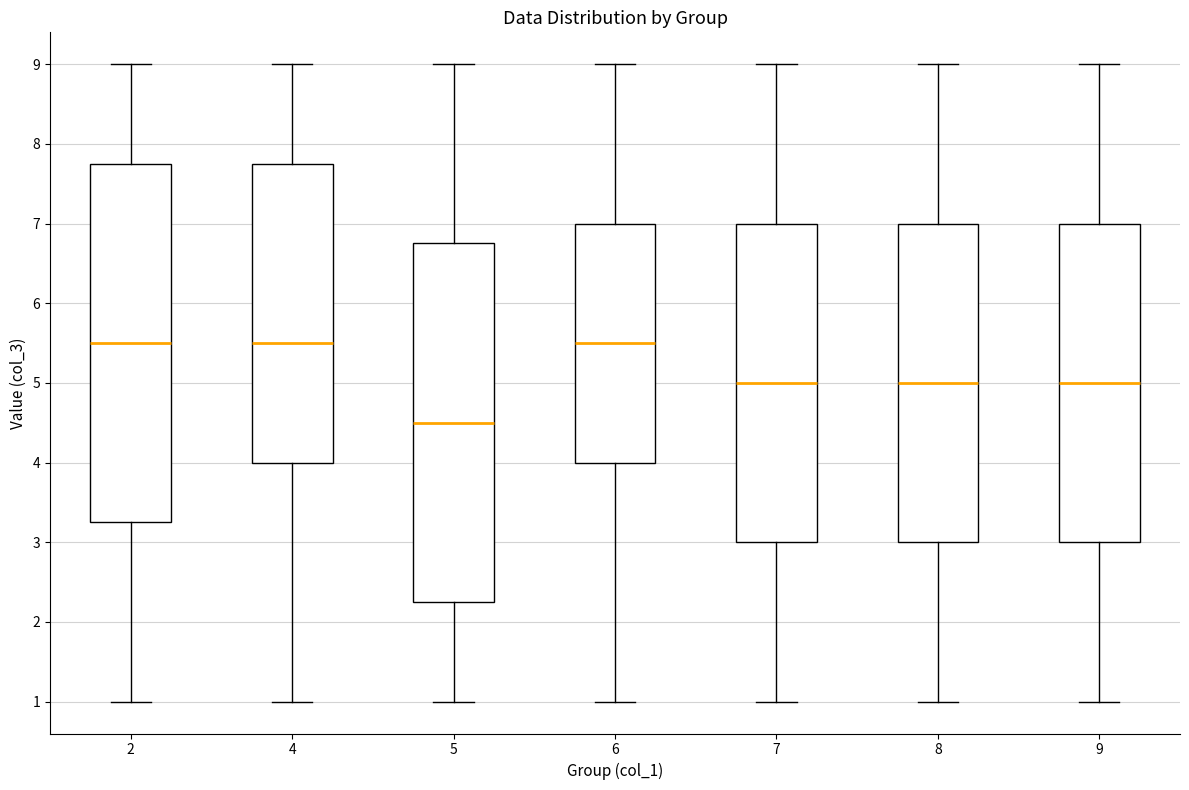

Reading left to right, read every box against the y-axis: the position of its median line, the range the box covers, and the ends of its whiskers. The values are not printed on the chart, so give them approximately, as read against the axis.

2: median 5.5, box 3.3 to 7.8, whiskers 1.0 to 9.0
4: median 5.5, box 4.0 to 7.8, whiskers 1.0 to 9.0
5: median 4.5, box 2.3 to 6.8, whiskers 1.0 to 9.0
6: median 5.5, box 4.0 to 7.0, whiskers 1.0 to 9.0
7: median 5.0, box 3.0 to 7.0, whiskers 1.0 to 9.0
8: median 5.0, box 3.0 to 7.0, whiskers 1.0 to 9.0
9: median 5.0, box 3.0 to 7.0, whiskers 1.0 to 9.0